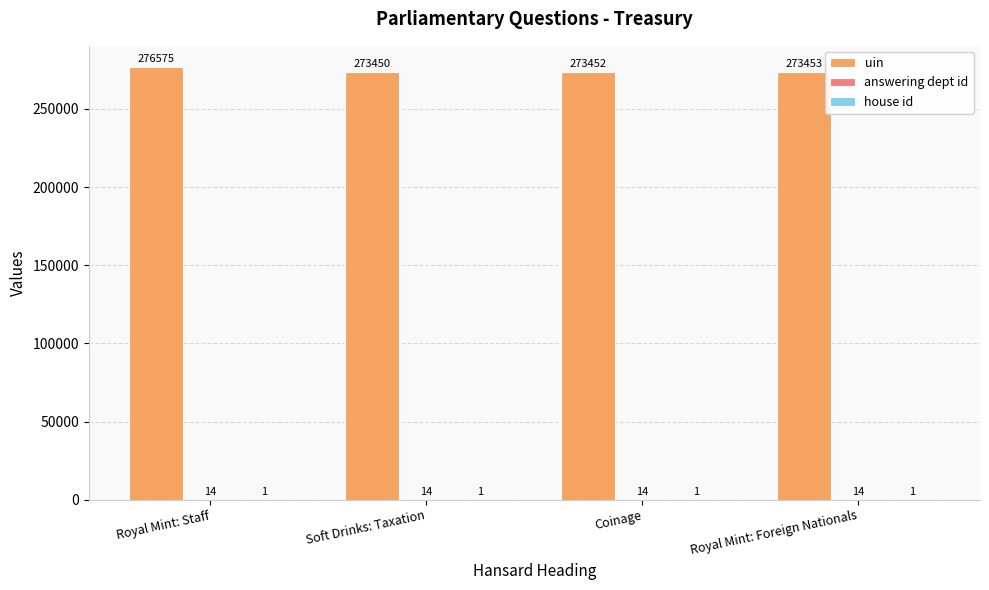

The value of uin at Royal Mint: Foreign Nationals is 379712. True or false?

False